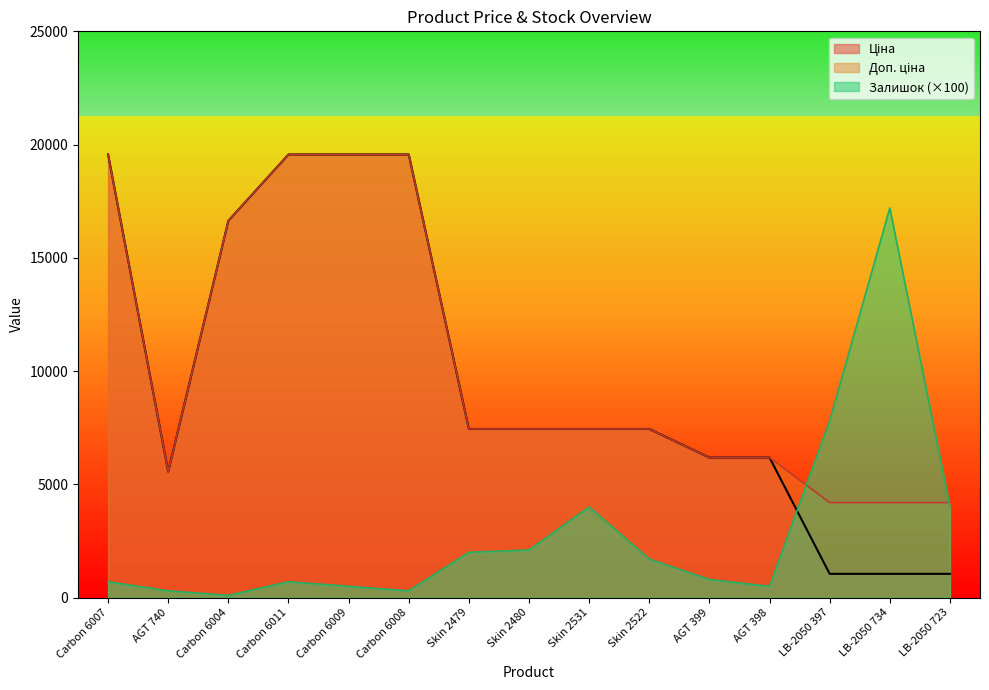

Does the chart display data point markers on the line(s)?

No